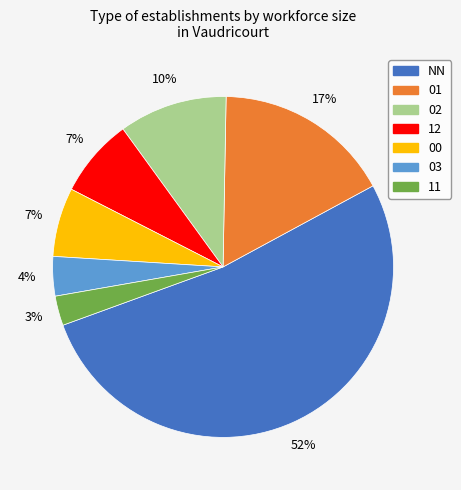

True or false: 01 accounts for 10% of the total.

False